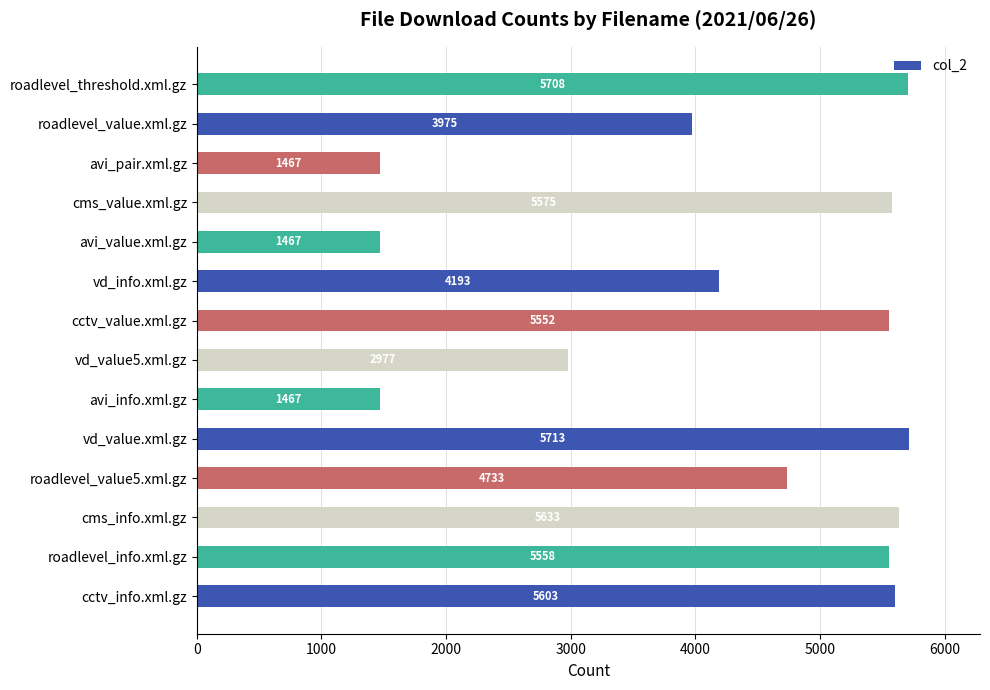

What is the ratio of the value at cctv_info.xml.gz to the value at avi_pair.xml.gz?

3.8